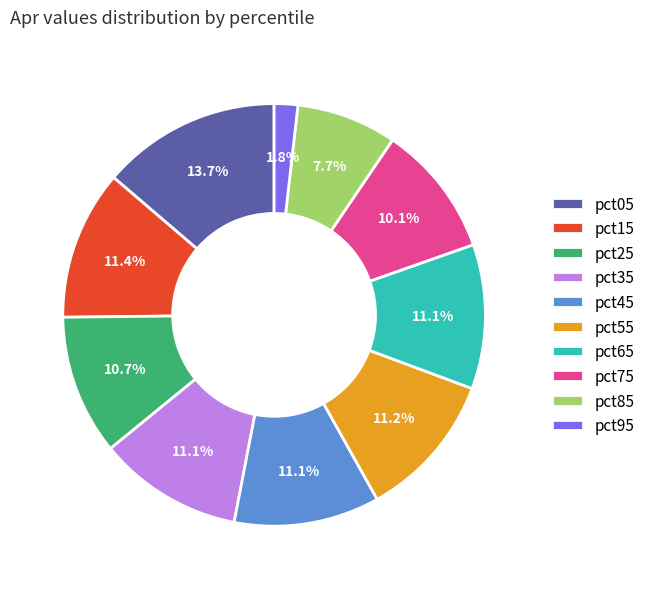

Which category has the smallest portion of the pie?

pct95